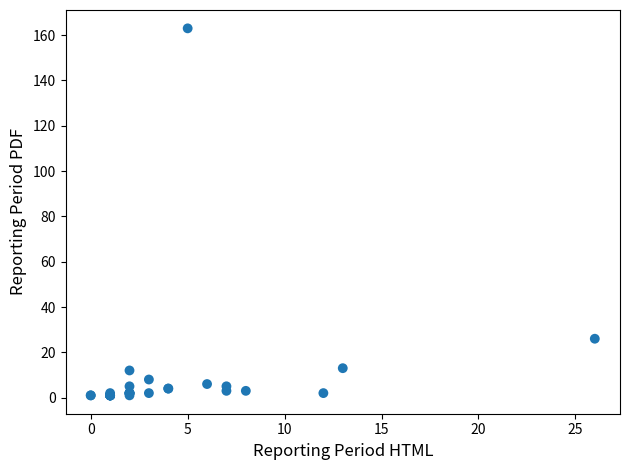

What Y value in the scatter plot is closest to 82?

26